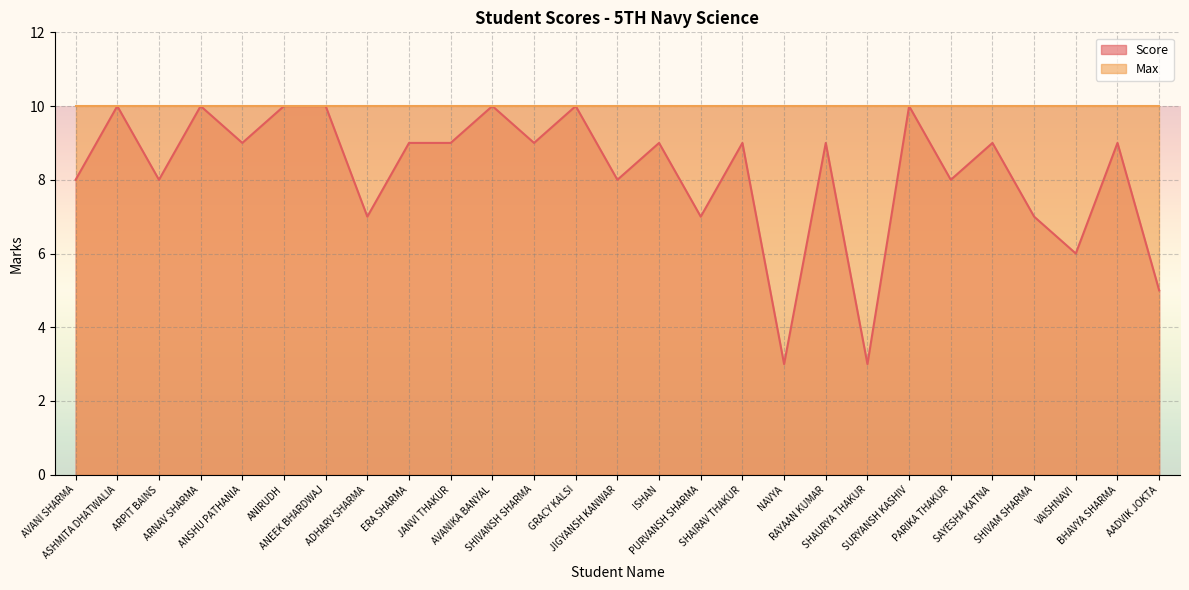

At which category does the data reach its first local valley?

ARPIT BAINS